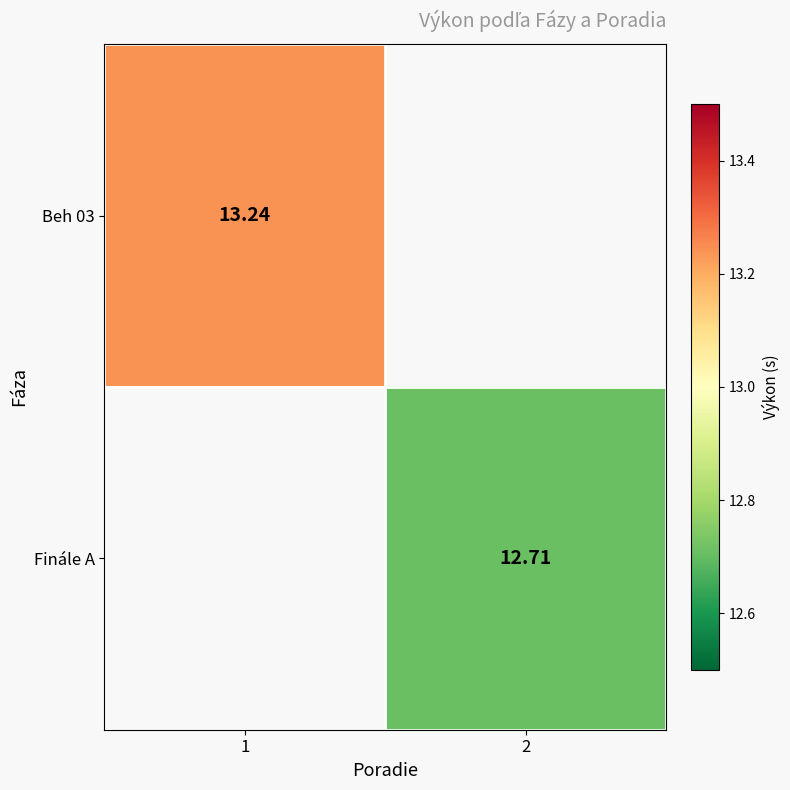

What is the greatest value displayed?

13.2